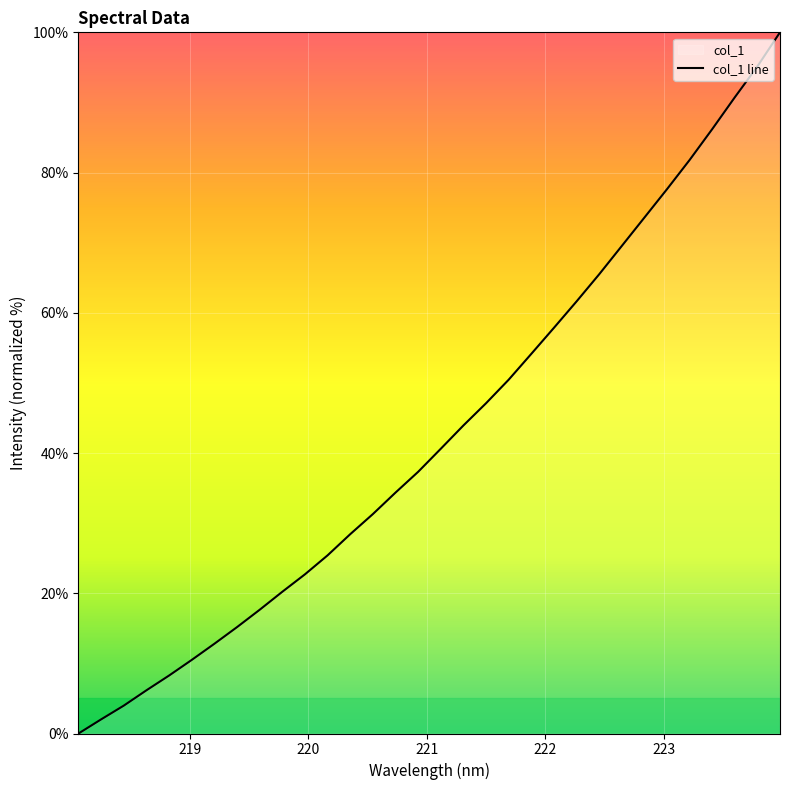

List the labels in order of value, largest first.

223.9802, 223.7895, 223.5987, 223.408, 223.2172, 223.0264, 222.8355, 222.6447, 222.4538, 222.263, 222.0721, 221.8812, 221.6902, 221.4993, 221.3083, 221.1174, 220.9264, 220.7354, 220.5444, 220.3533, 220.1623, 219.9712, 219.7801, 219.589, 219.3979, 219.2067, 219.0156, 218.8244, 218.6332, 218.442, 218.2508, 218.0596